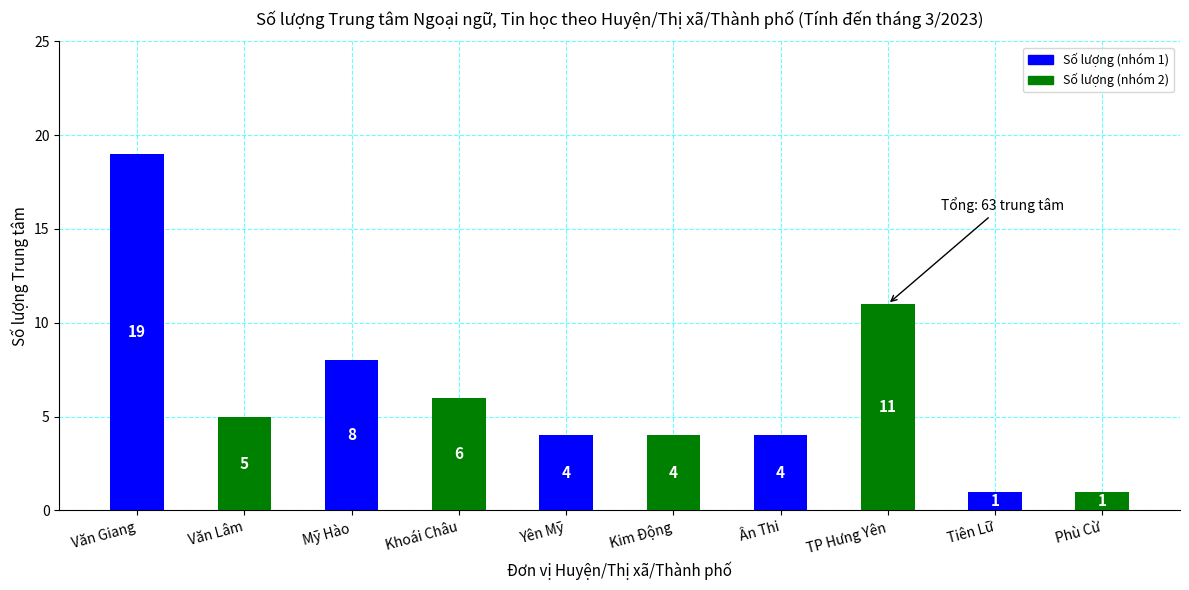

Where does the data first go above 5?

Văn Giang